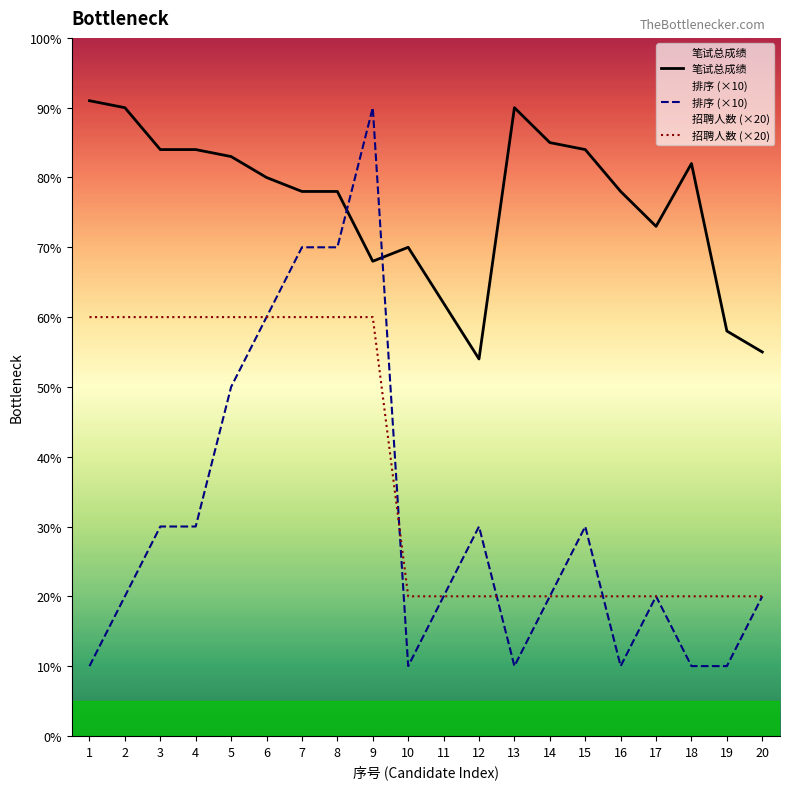

How many lines are shown in the chart?

3